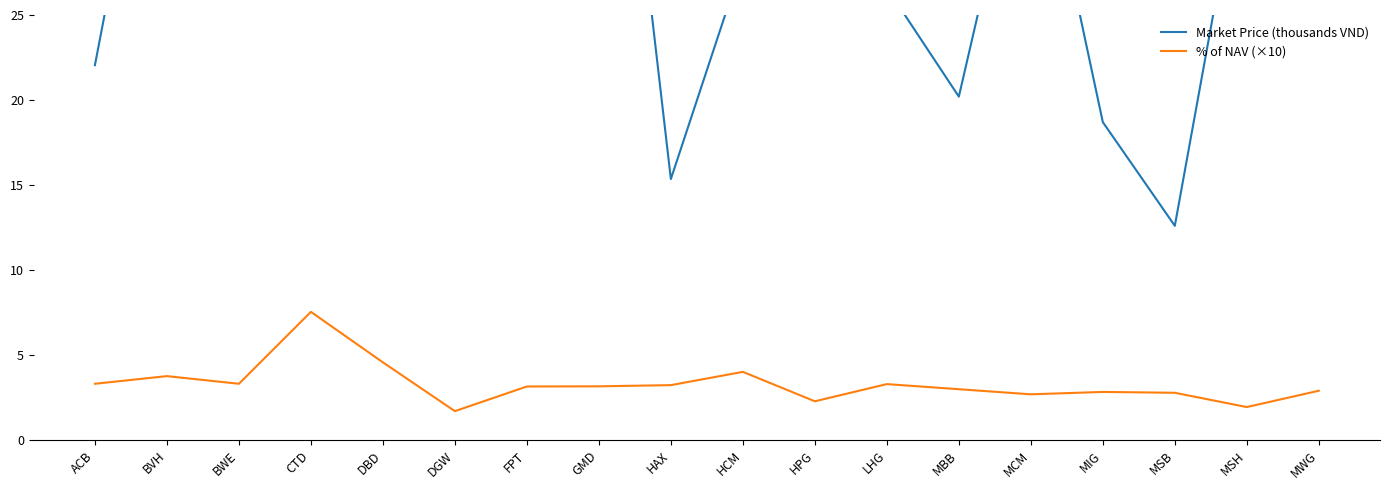

What is the total value across all series at BWE?

47.3